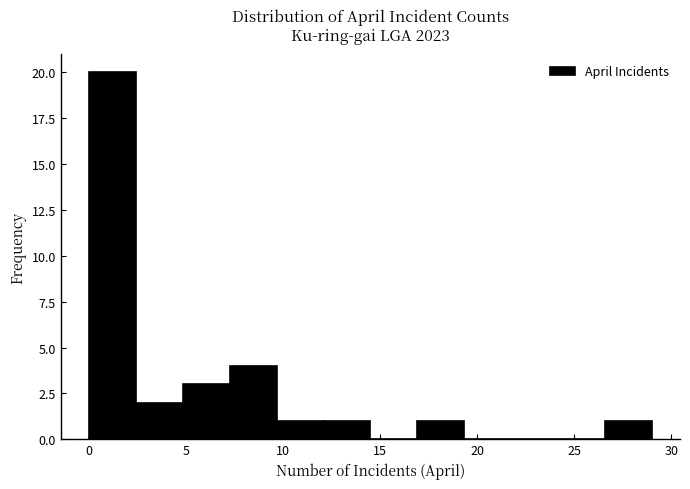

Reading left to right, list every bar in this chart as the range it spans on the x-axis followed by its height. Neither the bar edges nor the heights are printed on the chart, so give them approximately, as read against the axes.

0.0 to 2.5: 20
2.5 to 5.0: 2
5.0 to 7.5: 3
7.5 to 9.5: 4
9.5 to 12.0: 1
12.0 to 14.5: 1
14.5 to 17.0: 0
17.0 to 19.5: 1
19.5 to 22.0: 0
22.0 to 24.0: 0
24.0 to 26.5: 0
26.5 to 29.0: 1